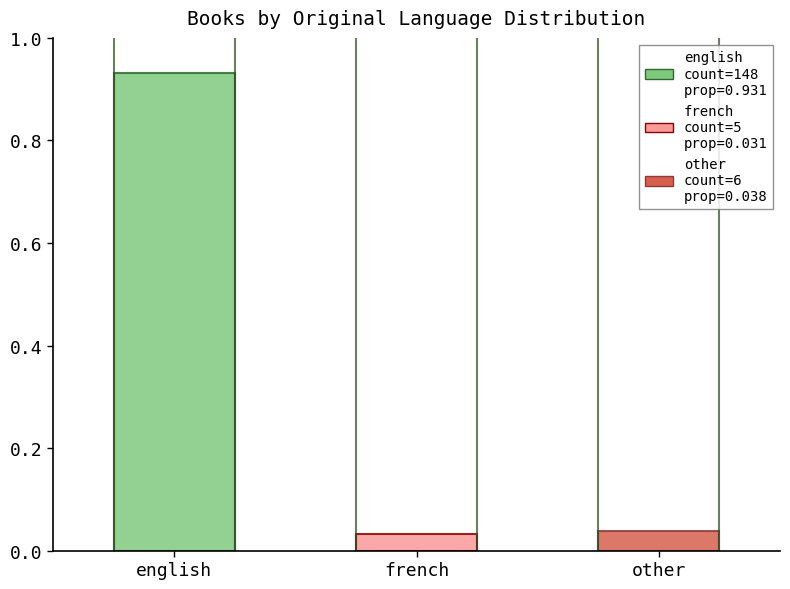

Which category has the highest value across all series?

english